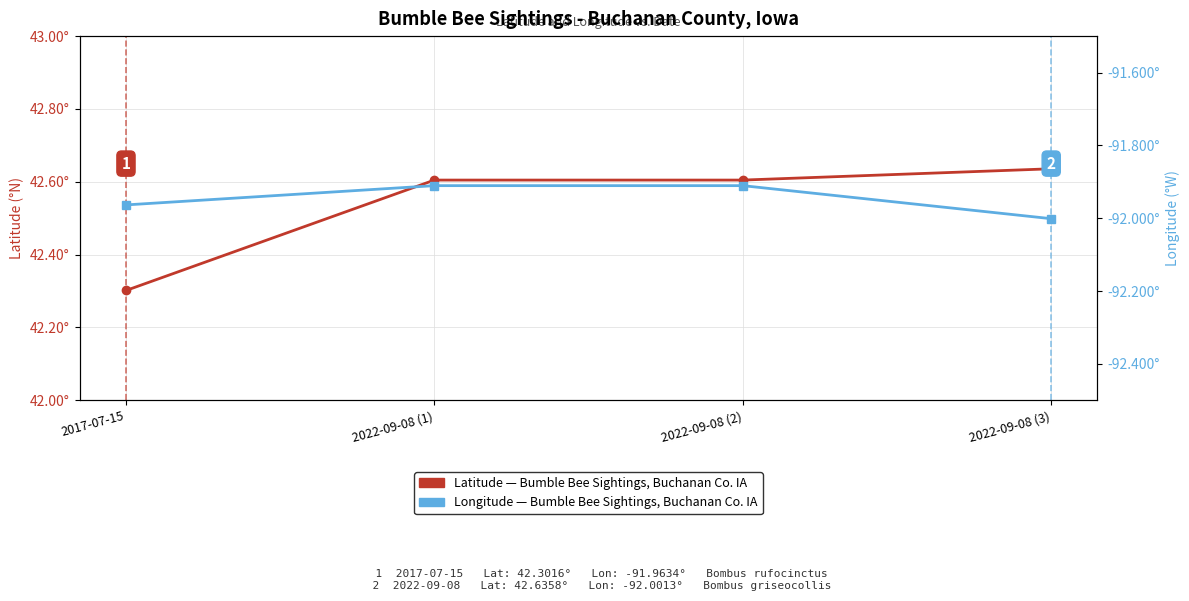

What is the spread (max minus min) of values at 2022-09-08 (2)?

134.5